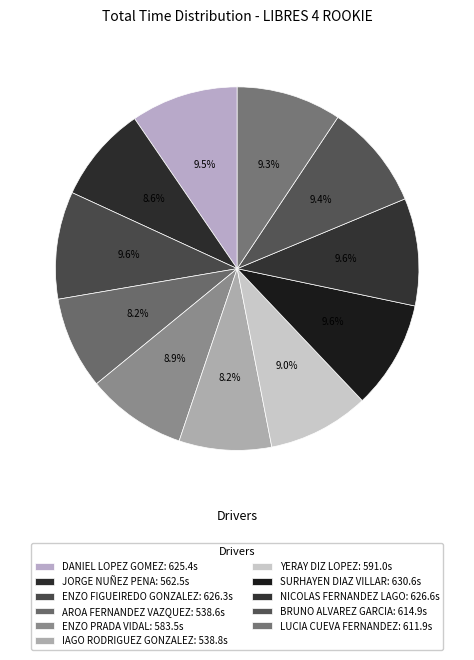

Count the number of slices in the pie.

11